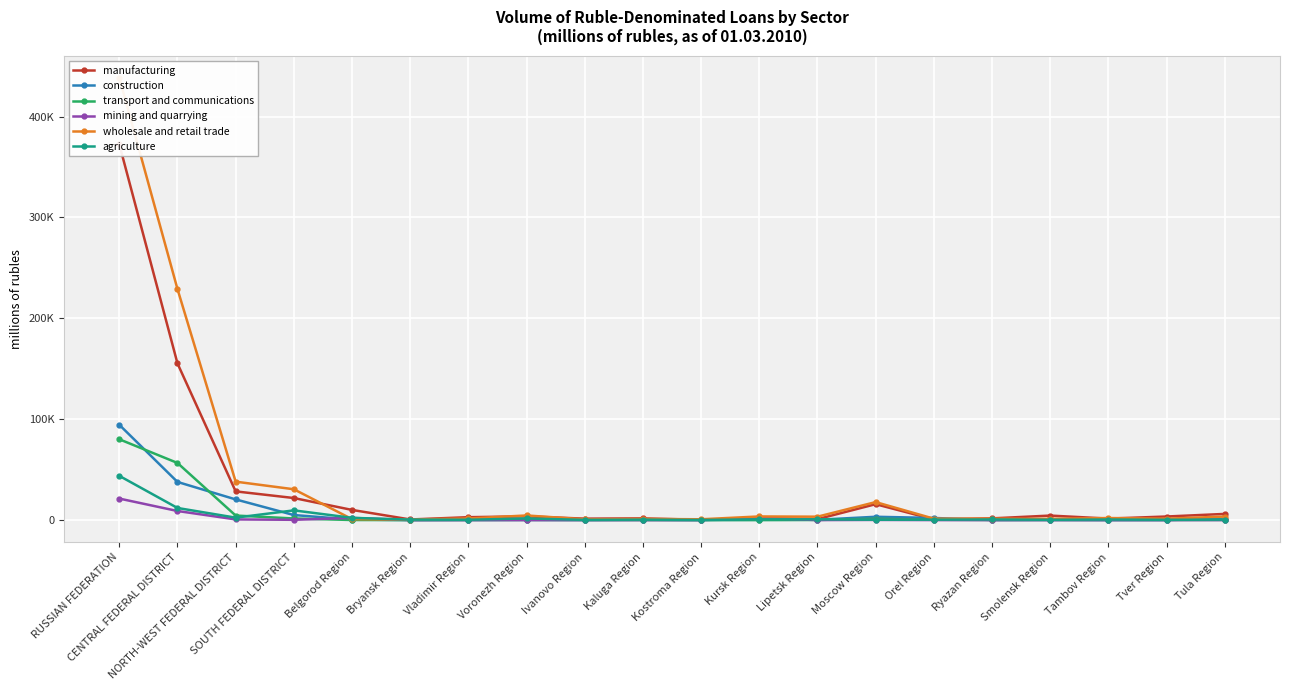

What is the difference between the agriculture values at Moscow Region and Ryazan Region?

268